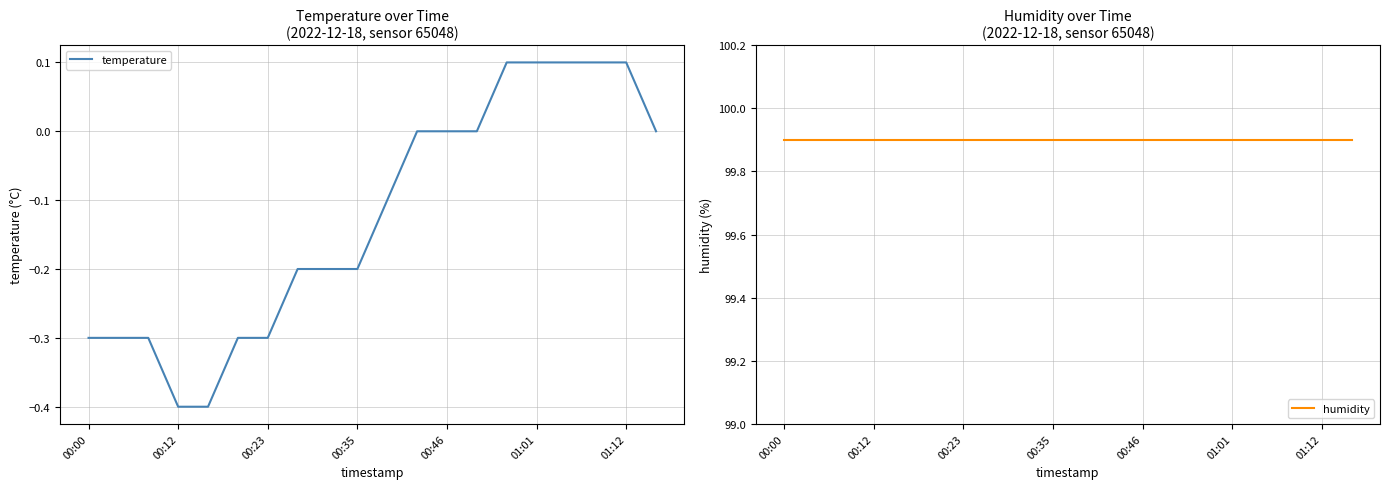

Reading right to left, what are all the values shown in this chart?

temperature: 0.0	0.1	0.1	0.1	0.1	0.1	0.0	0.0	0.0	-0.1	-0.2	-0.2	-0.2	-0.3	-0.3	-0.4	-0.4	-0.3	-0.3	-0.3
humidity: 99.9	99.9	99.9	99.9	99.9	99.9	99.9	99.9	99.9	99.9	99.9	99.9	99.9	99.9	99.9	99.9	99.9	99.9	99.9	99.9